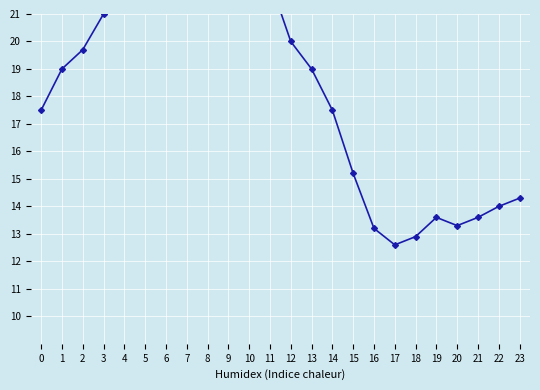

What is the difference between the maximum and minimum values in the Bolada (km/h) series?

25.0